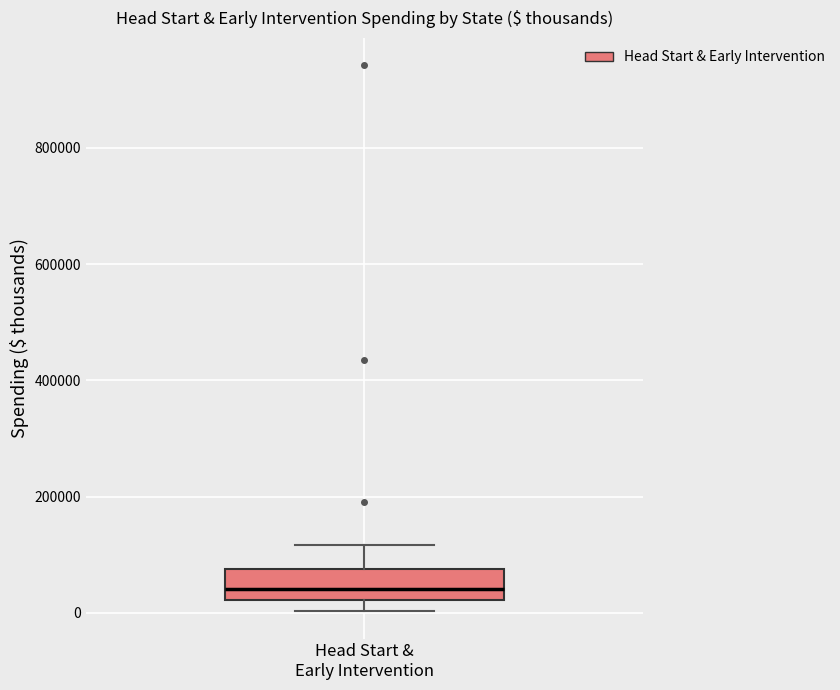

Read this box plot against the y-axis: the position of the median line, the range covered by the box, and the ends of both whiskers. The values are not printed on the chart, so give them approximately, as read against the axis.

median 40000, box 20000 to 80000, whiskers 0 to 120000